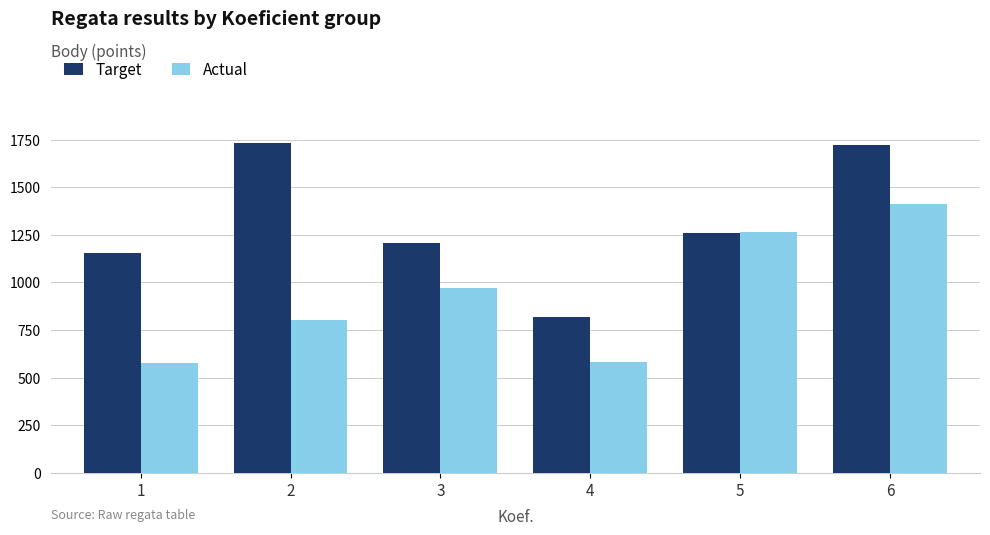

What is the sum of the Actual values at 3 and 5?

2234